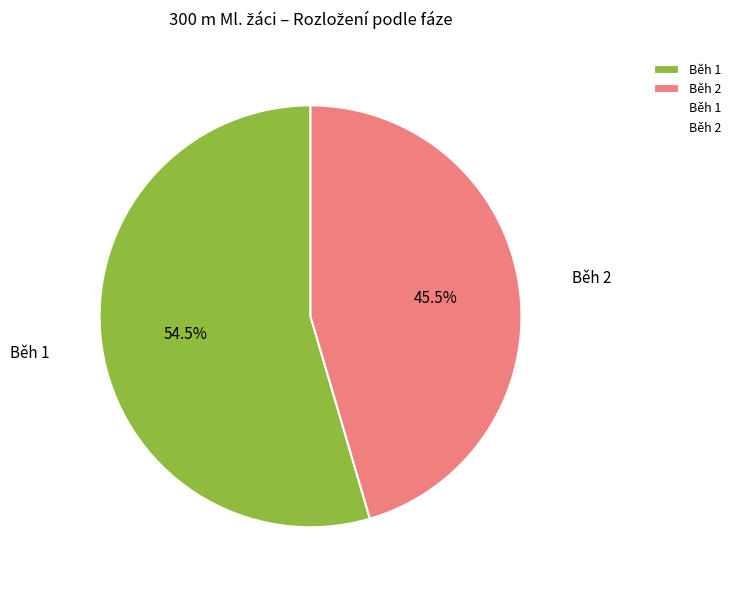

Is there a majority slice in this chart?

Yes